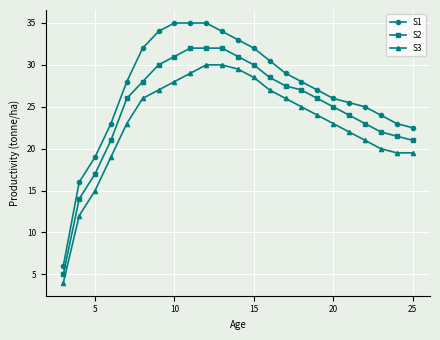

How many distinct data groups are displayed?

3